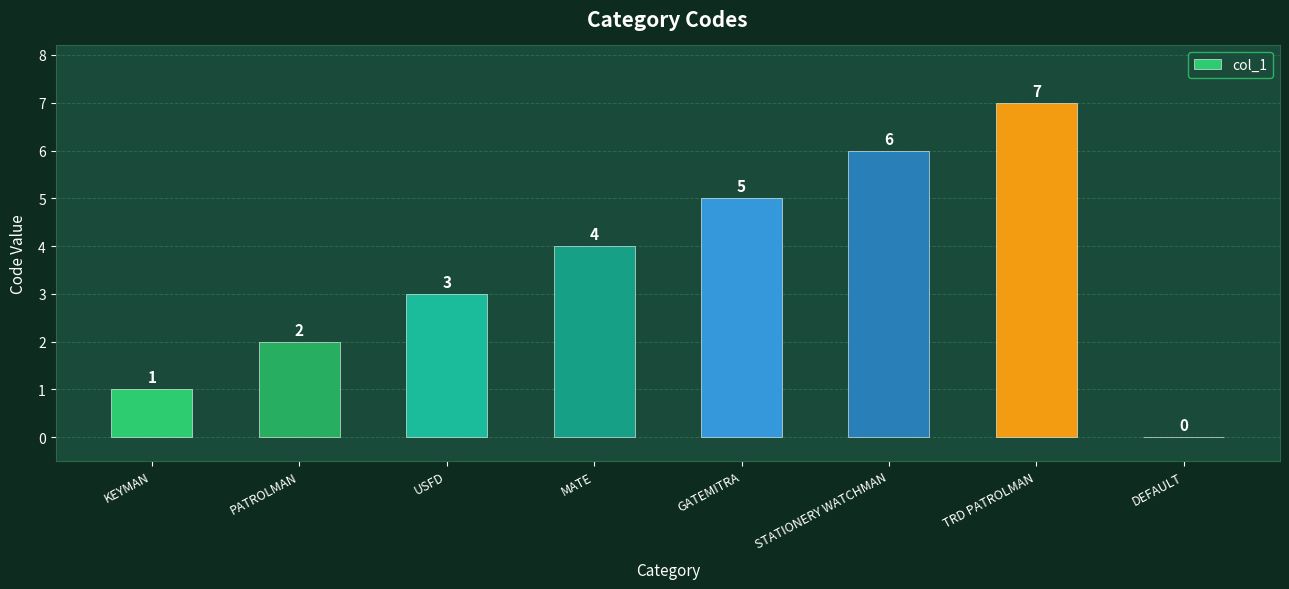

How many distinct data groups are displayed?

1